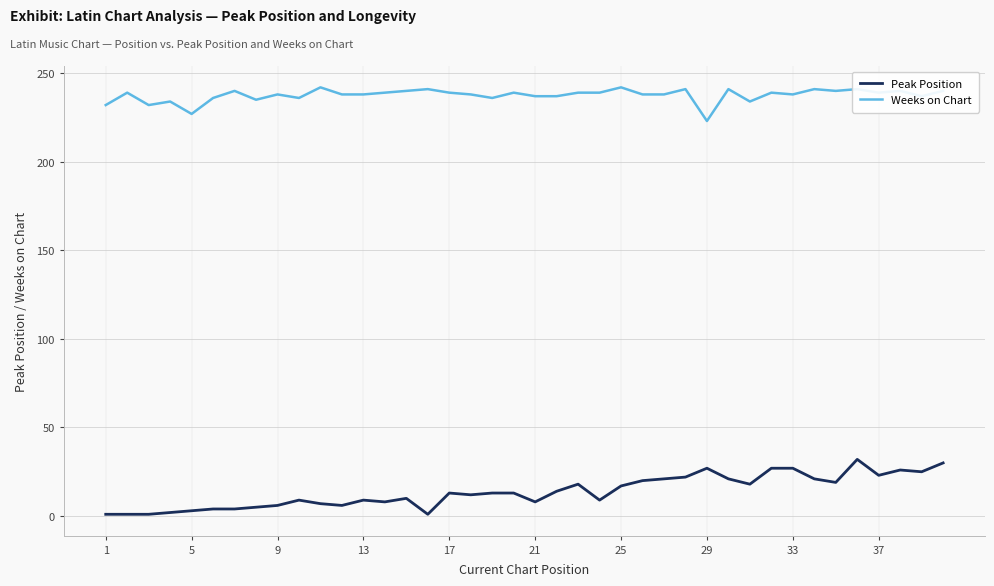

What is the difference between the maximum and minimum values in the Weeks on Chart series?

19